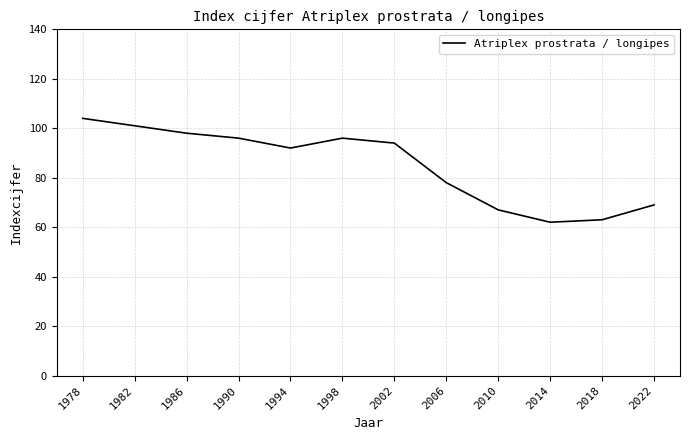

Reading left to right, extract all data points from this chart.

1978=104	1982=101	1986=98	1990=96	1994=92	1998=96	2002=94	2006=78	2010=67	2014=62	2018=63	2022=69